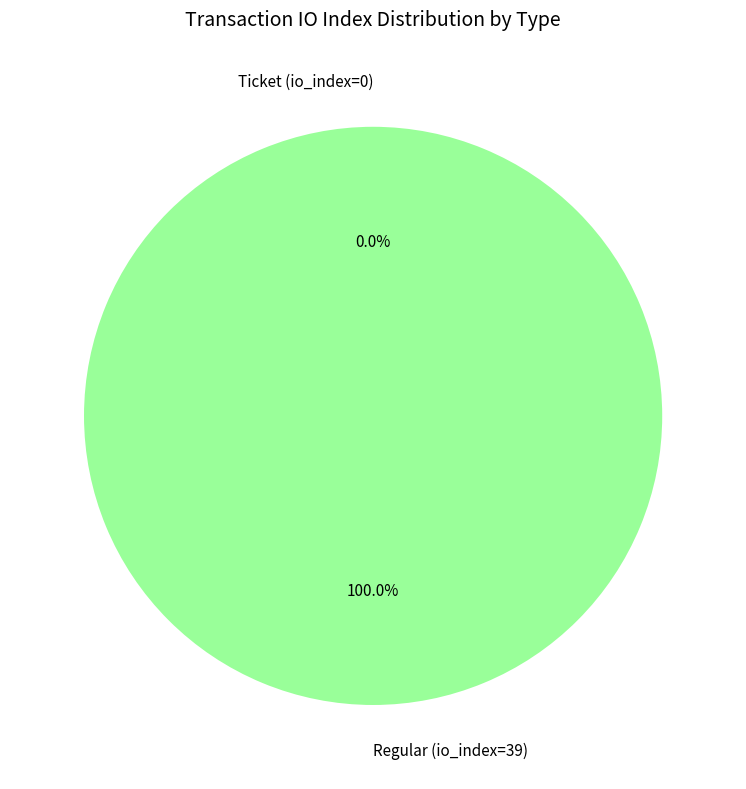

What is the change in value from Ticket (io_index=0) to Regular (io_index=39)?

+39